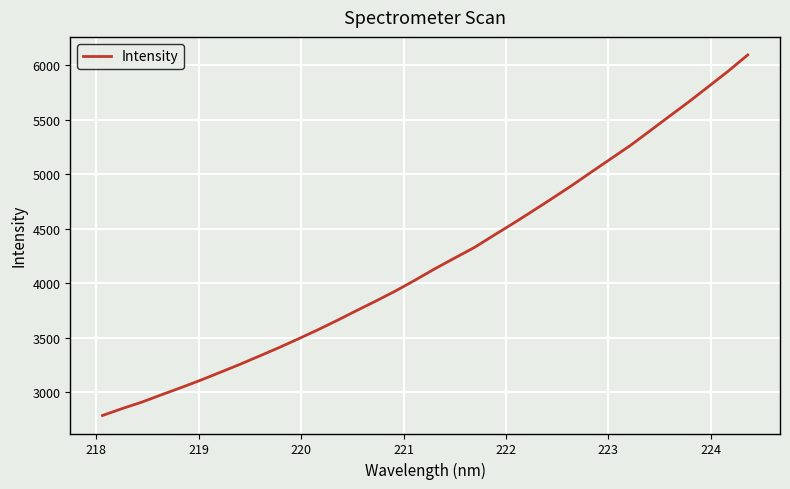

What is the difference between the maximum and minimum values?

3309.7